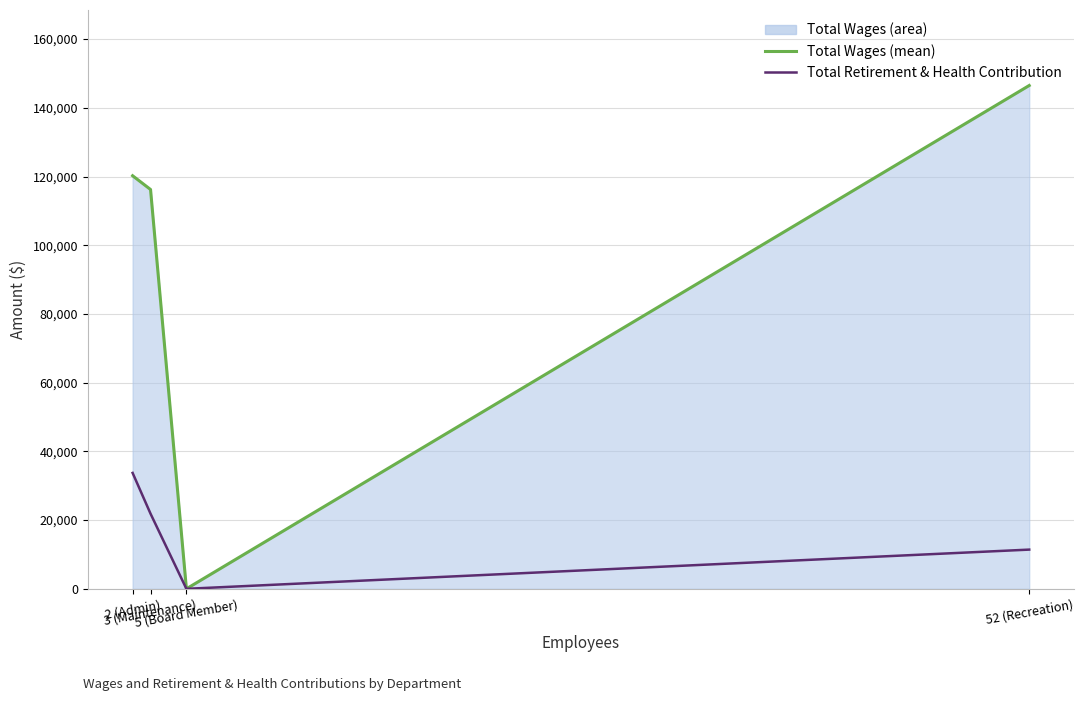

Is it true that Total Wages (line) equals 146503 at 52 (Recreation)?

True